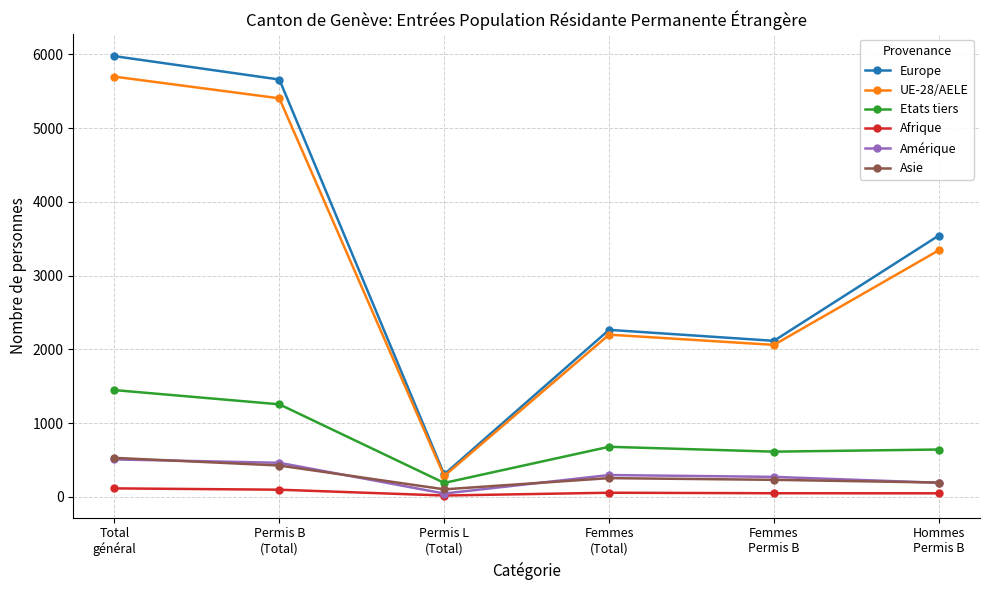

Which series has the widest spread of values?

Europe